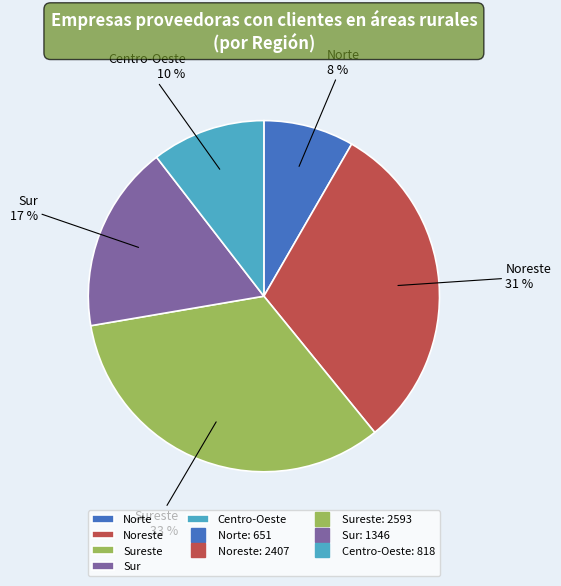

To the nearest percent, what portion does Norte represent?

8%